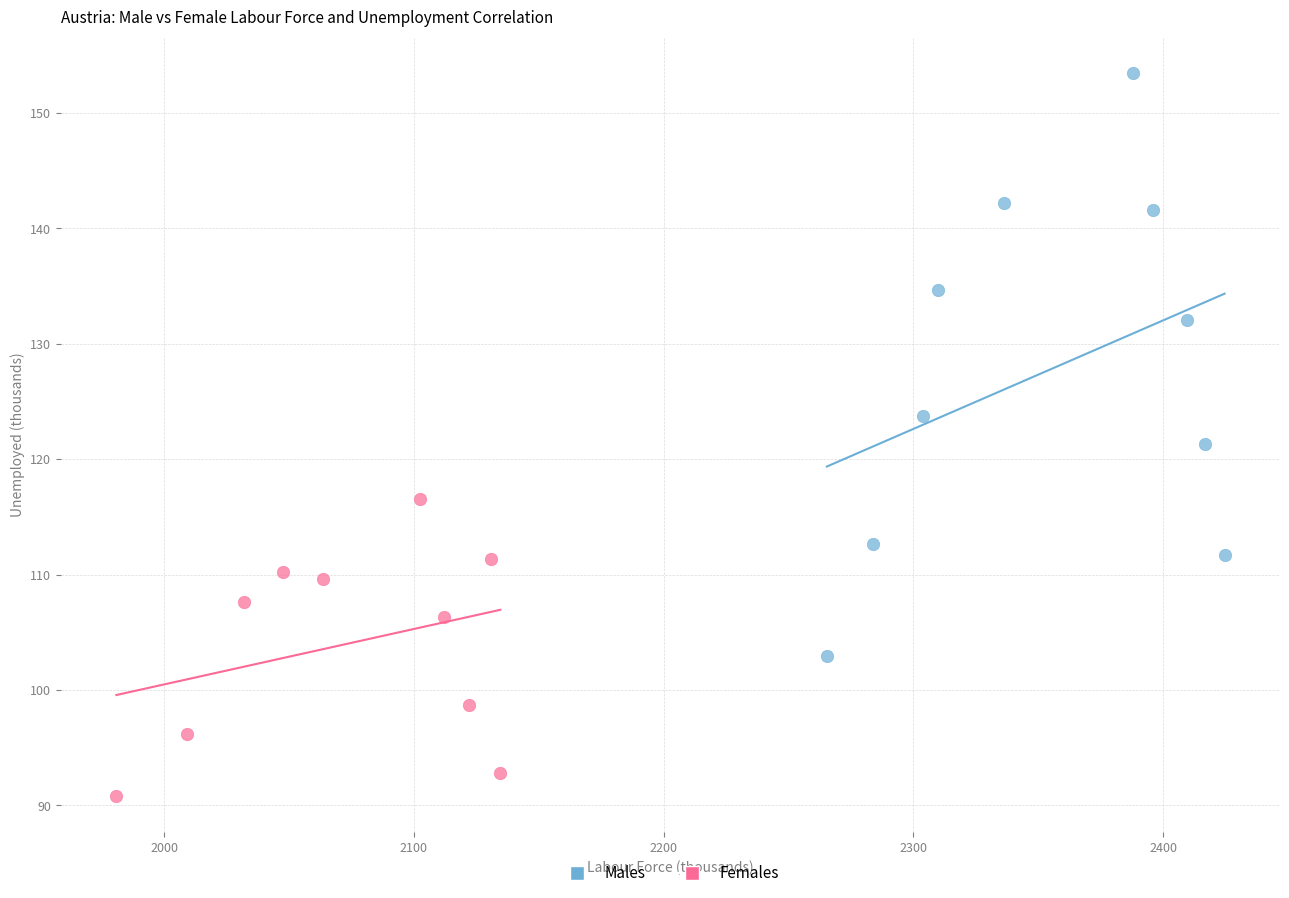

Which series contains the lowest Y value?

Females